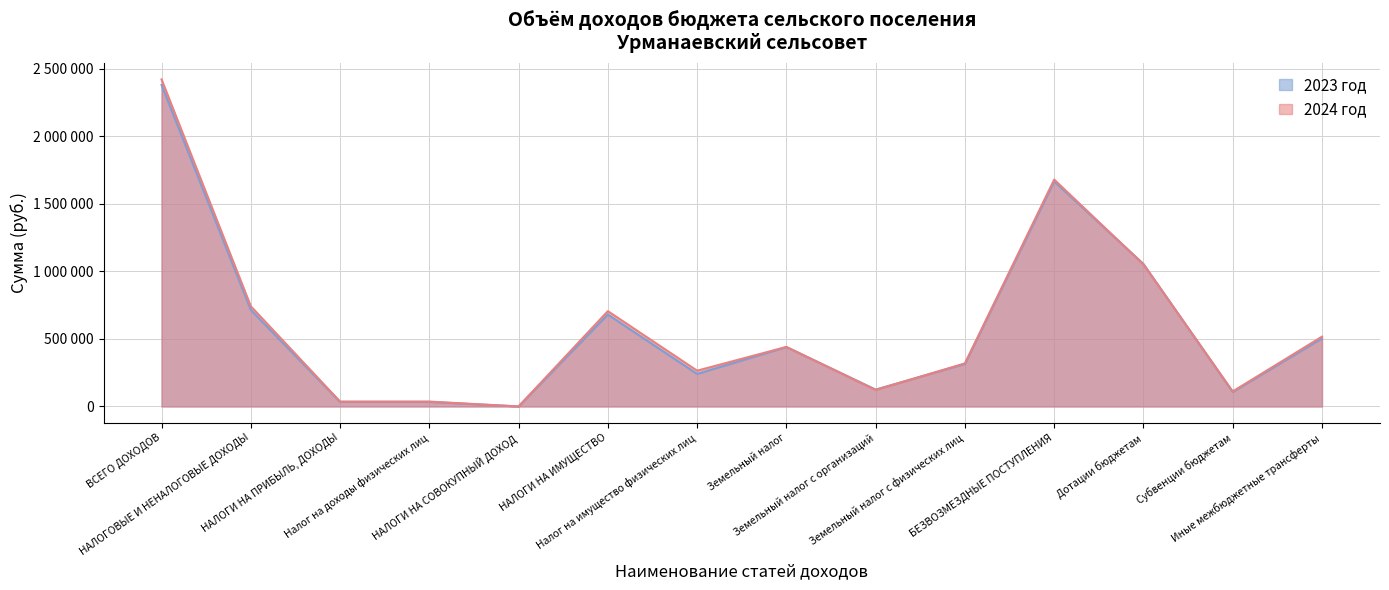

What is the value of the 2024 год point at the 8th from the left?

441000